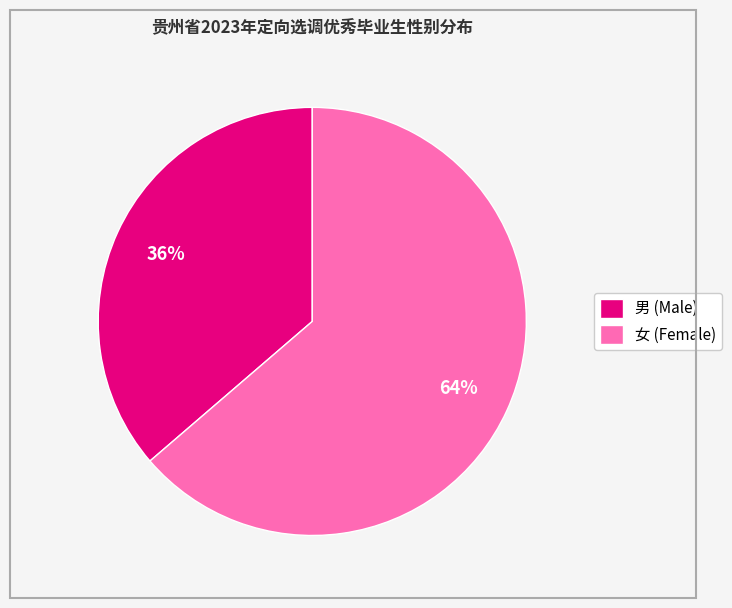

Do 男 (Male) and 女 (Female) together represent more than half of the pie?

Yes